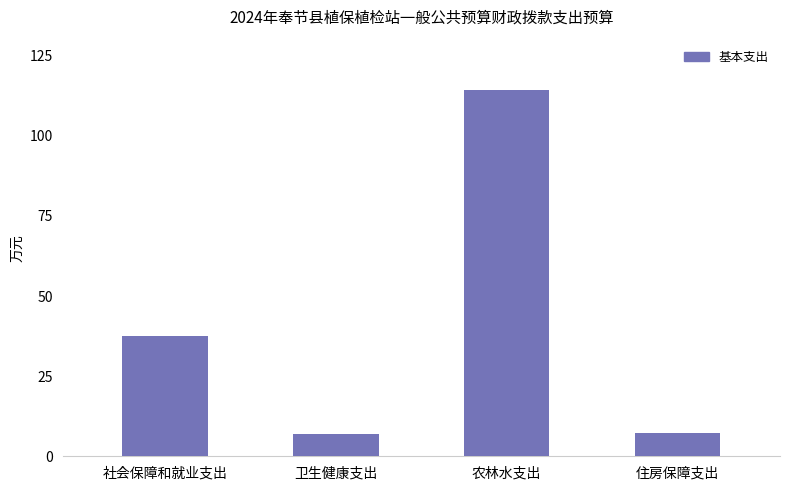

True or false: the data shows 189.6 at 农林水支出.

False